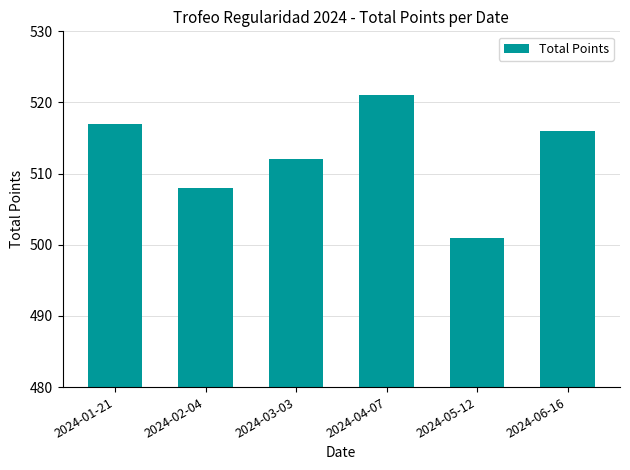

Is it true that the value at 2024-06-16 is 516?

True